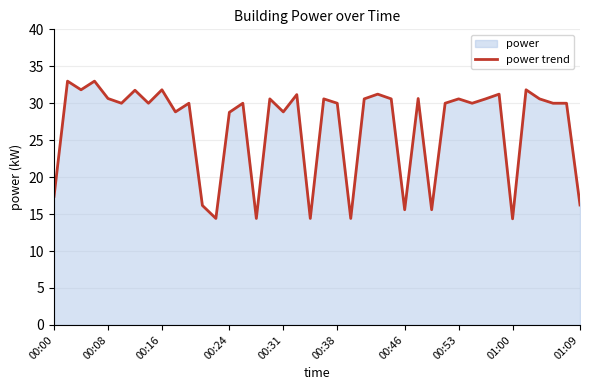

What is the minimum value shown in the chart?

14.4